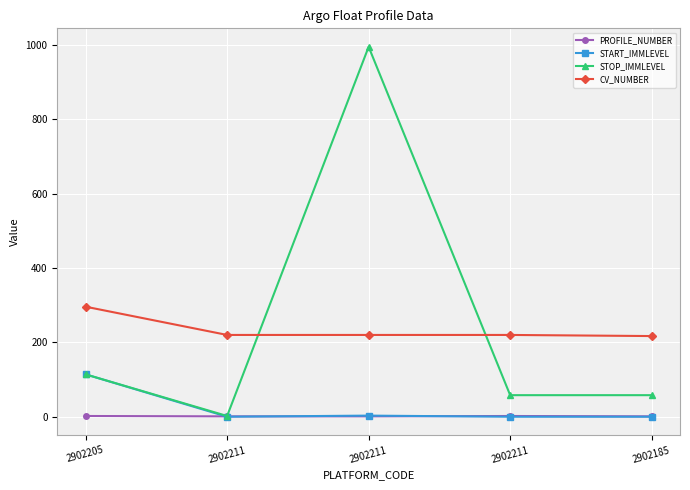

How many distinct data groups are displayed?

4